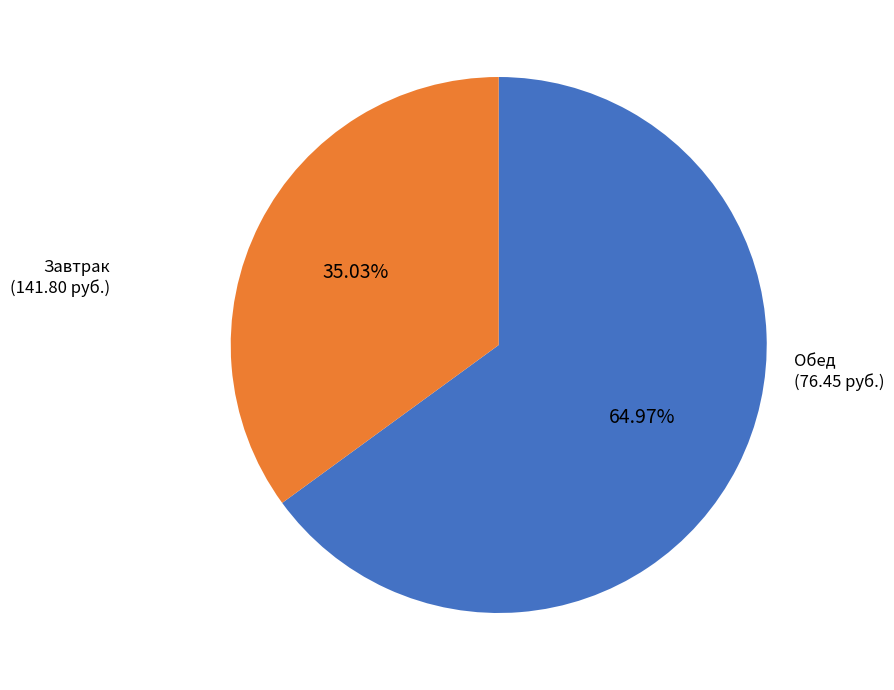

How many segments does this pie chart have?

2